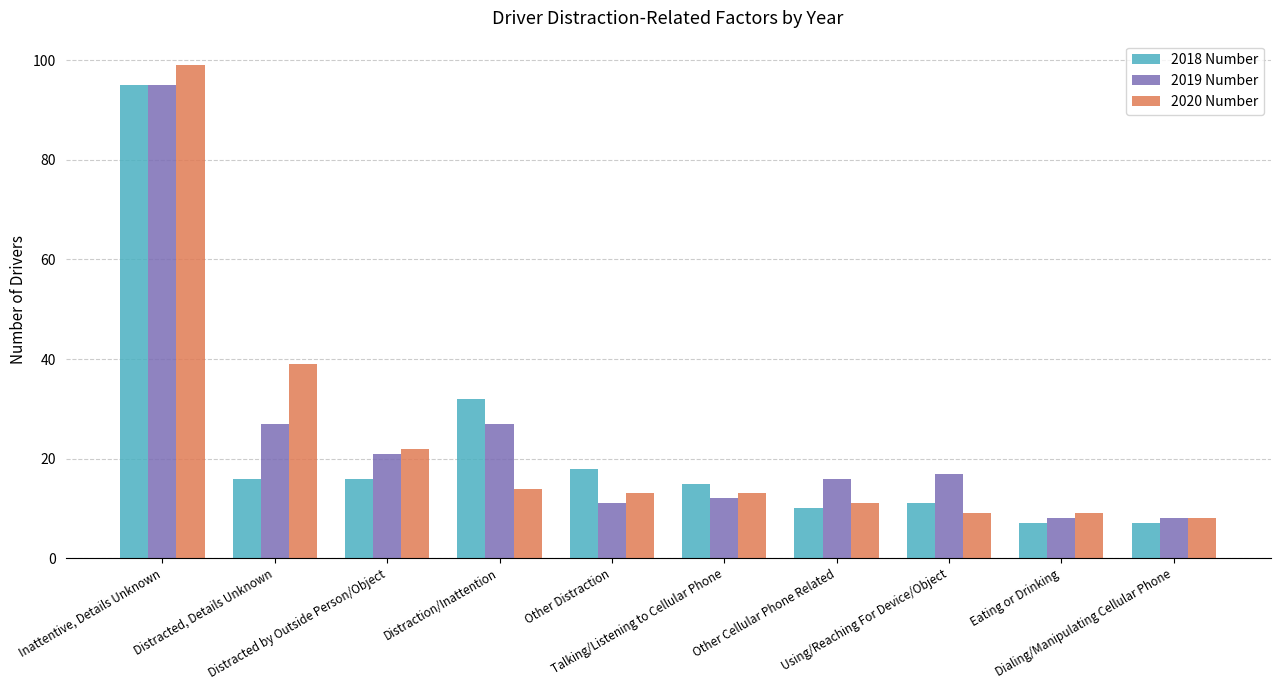

How many distinct data groups are displayed?

3